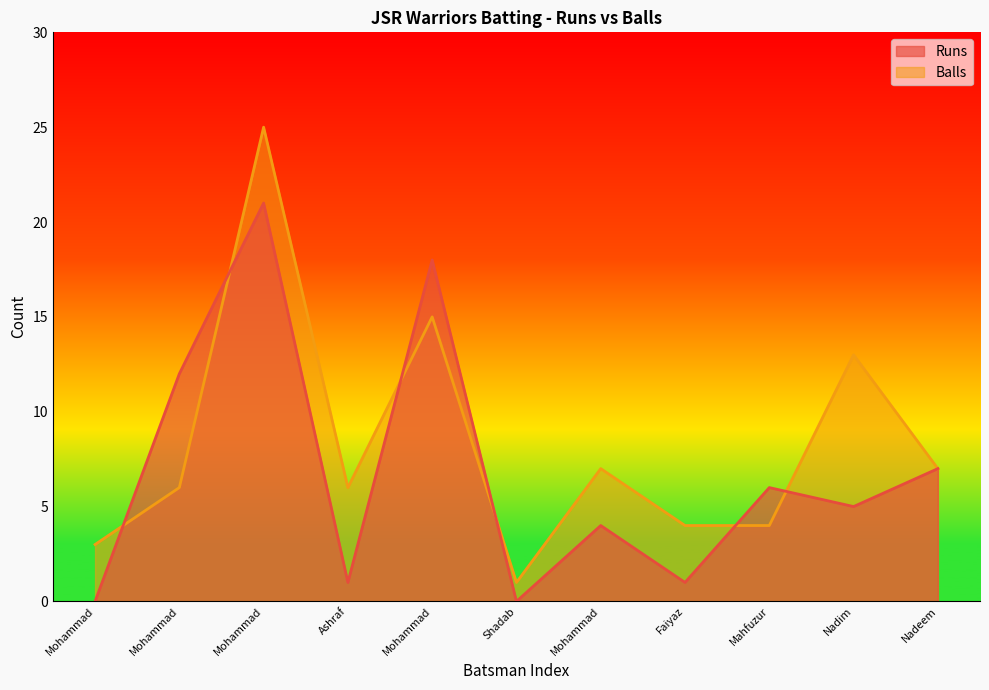

What are all the series names shown in the legend?

Runs, Balls